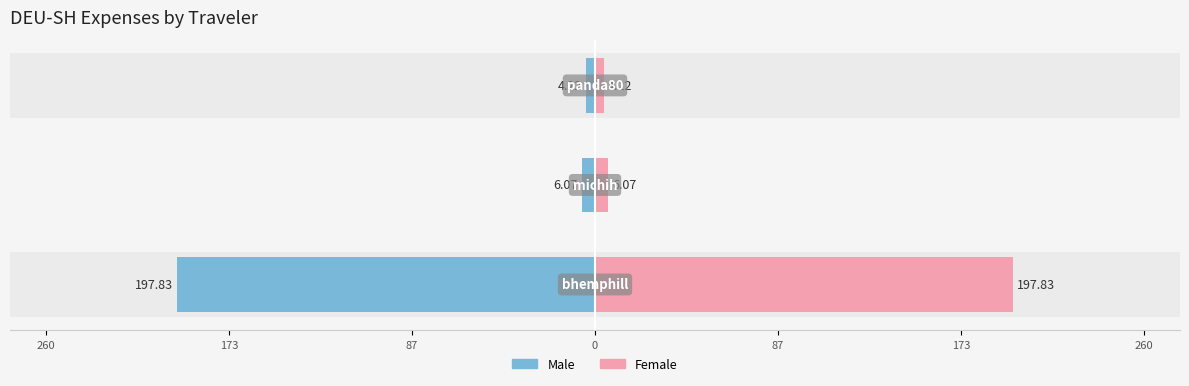

At how many categories does at least one series exceed 62?

1